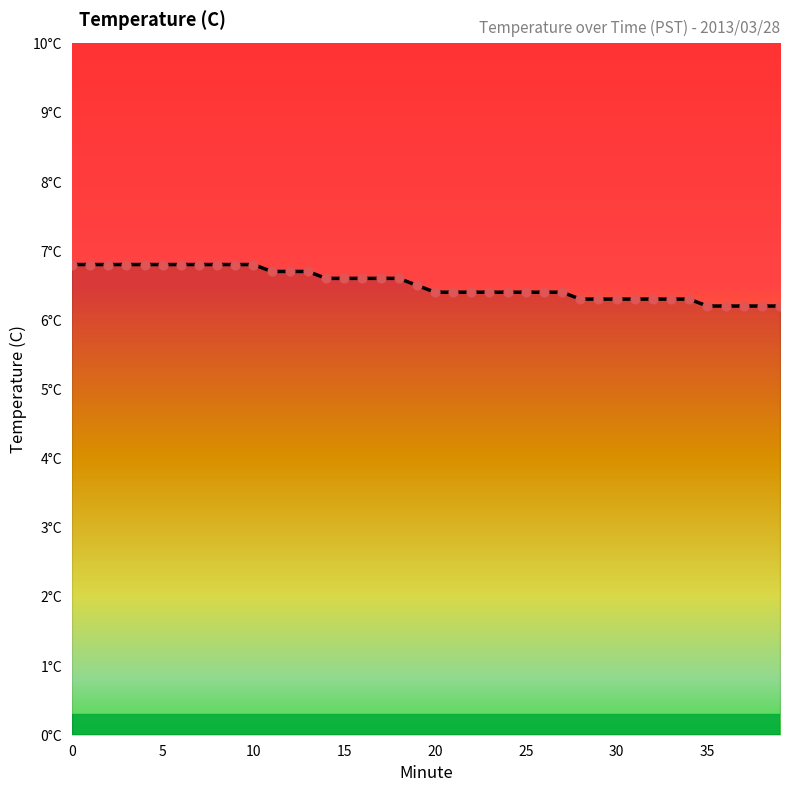

Does the chart have visible grid lines?

No